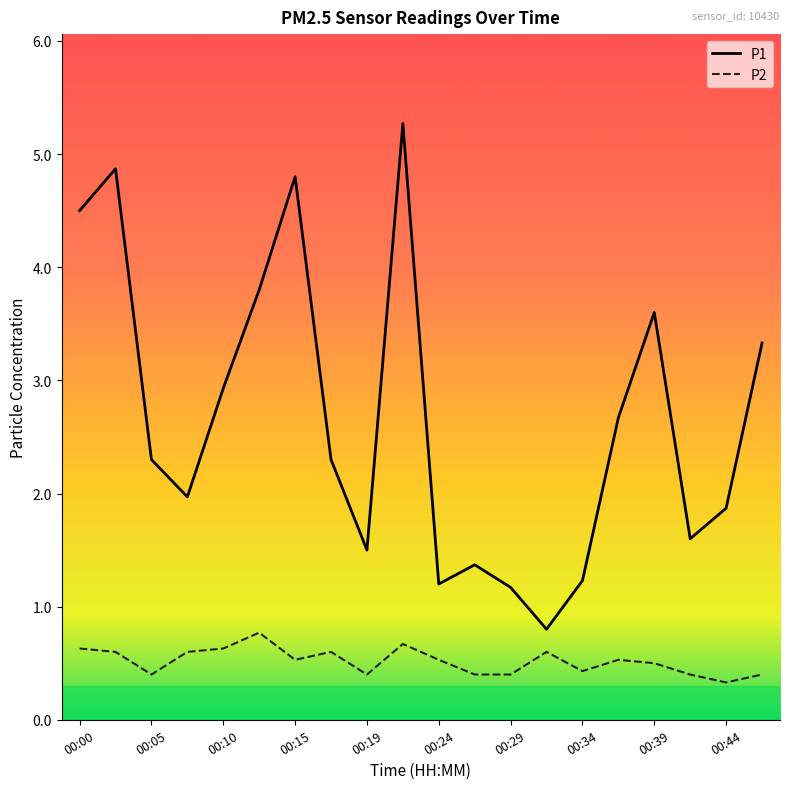

List the series in order of their peak value, lowest first.

P2, P1